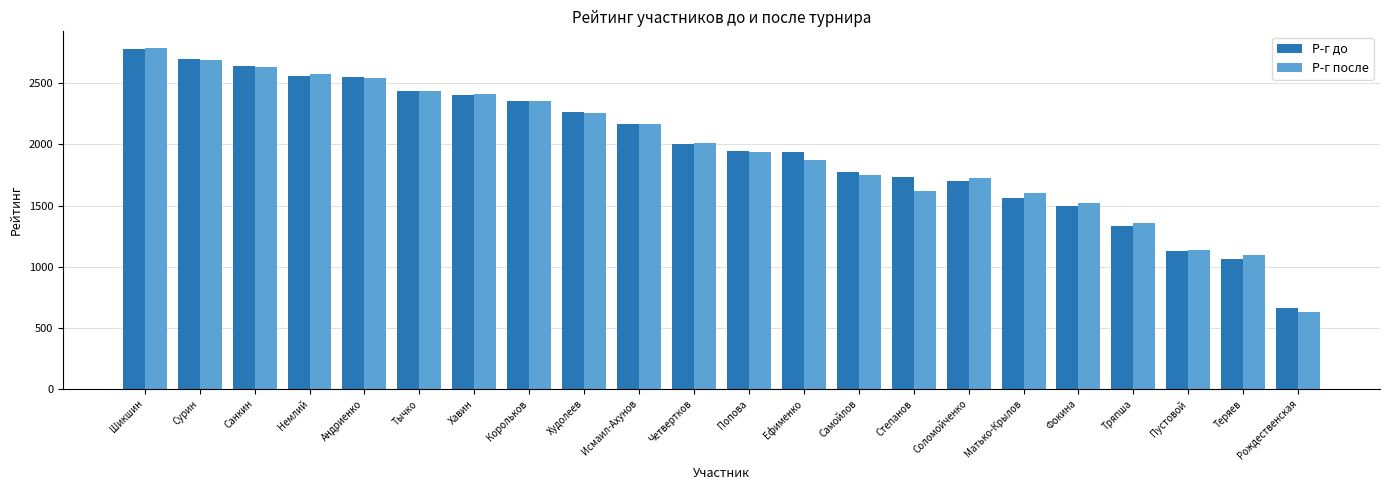

What is the sum of the Р-г до values at Корольков and Четвертков?

4360